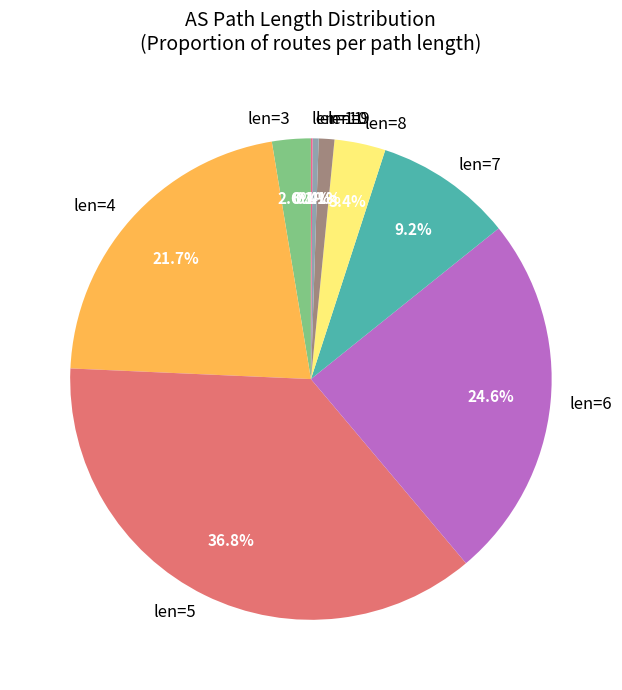

What is the ratio of the value at len=7 to the value at len=4?

0.4